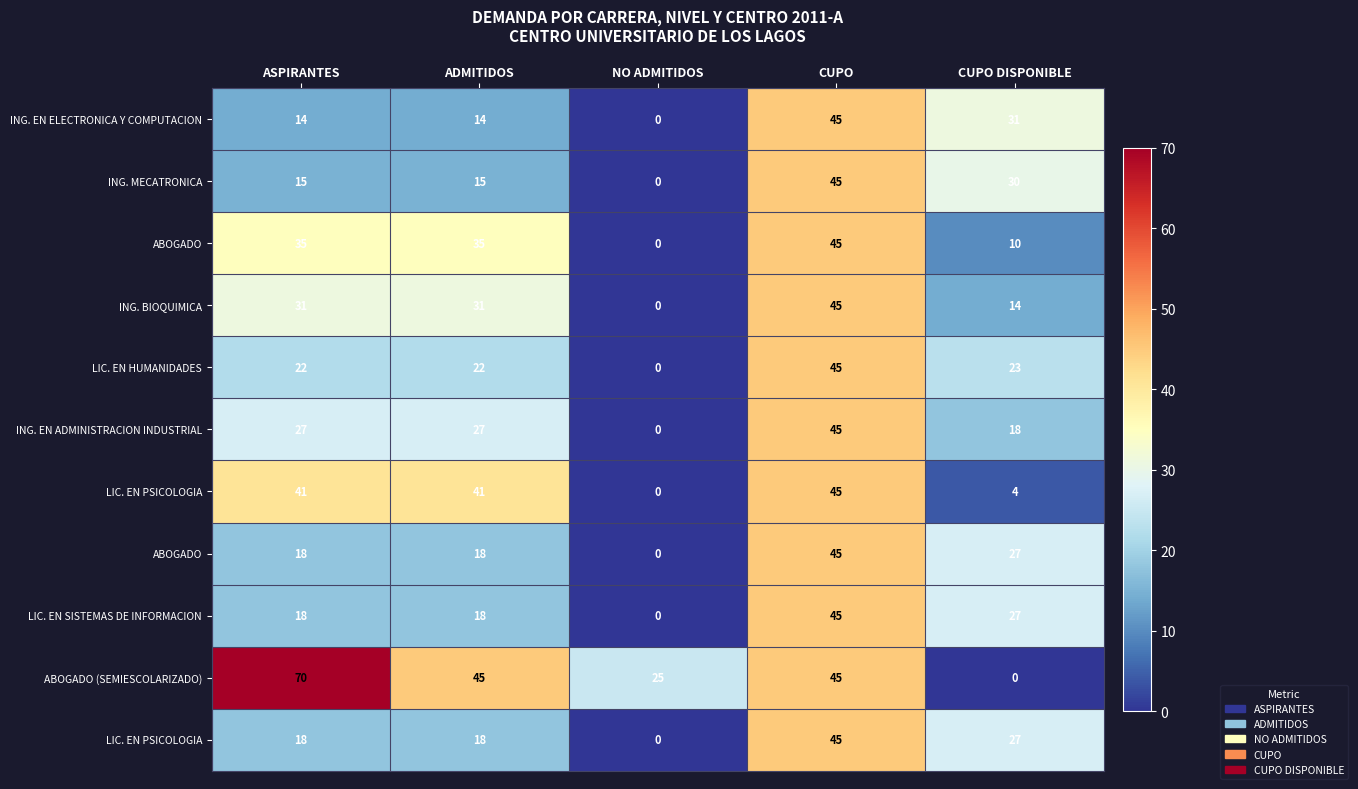

Which category has the highest value across all series?

ASPIRANTES